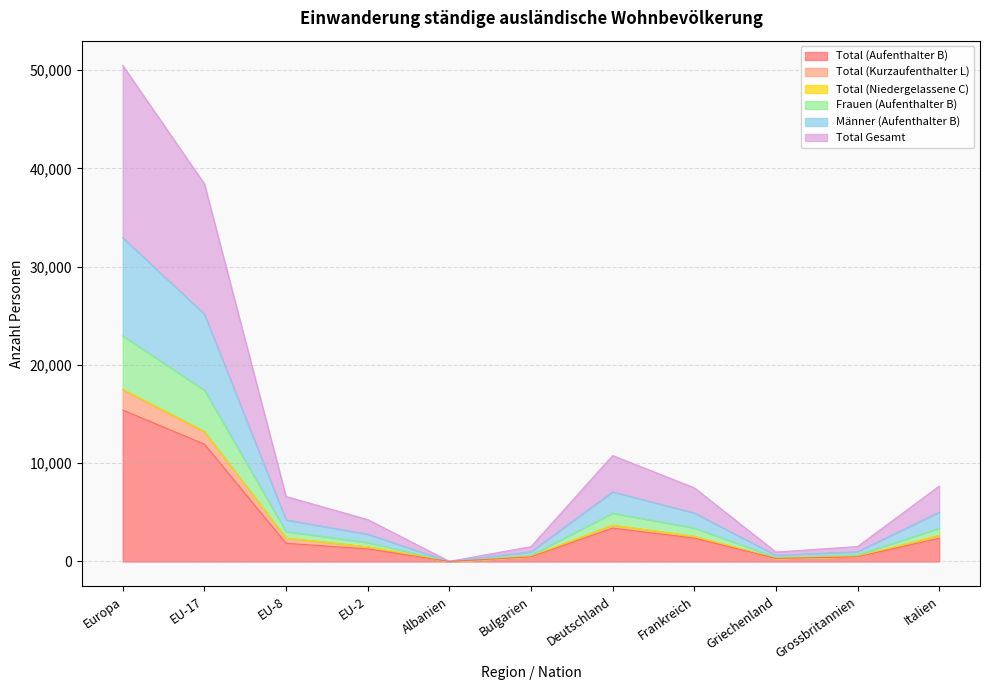

What is the maximum value for Total (Aufenthalter B)?

15409